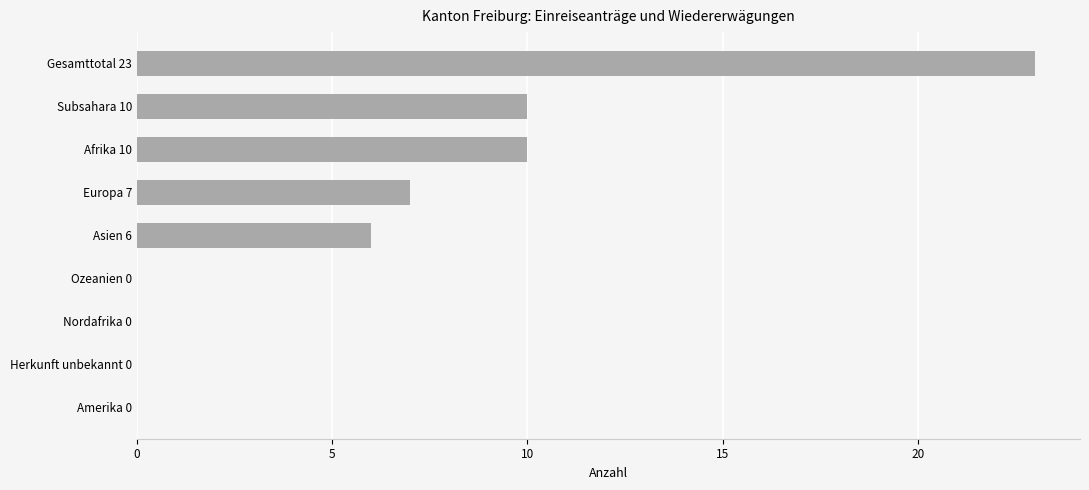

Are the bars grouped side by side (vs. stacked)?

No